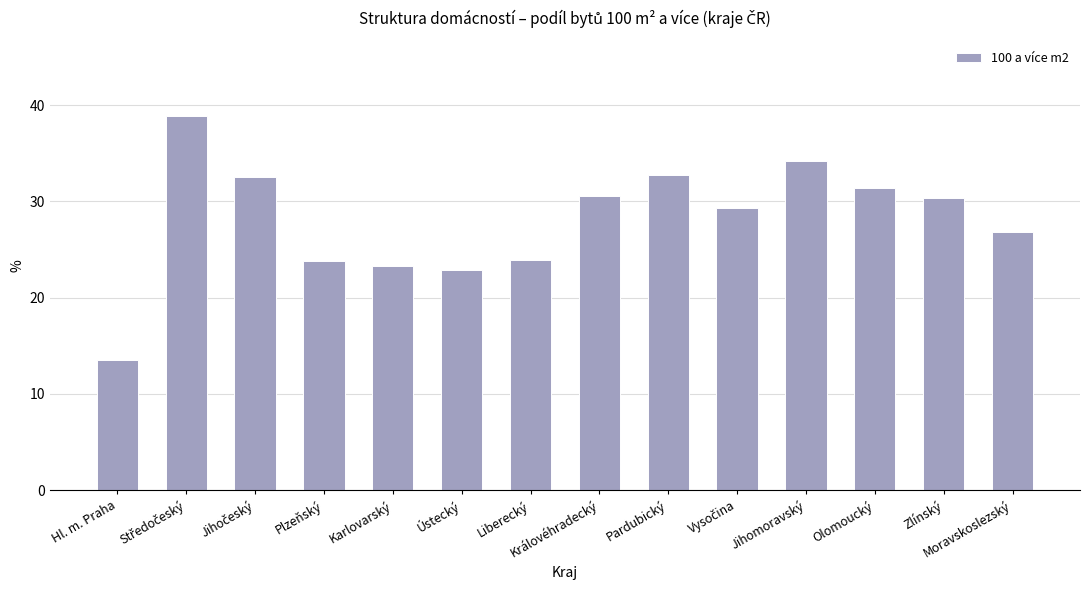

What is the sum of the values at Zlínský and Pardubický?

63.2